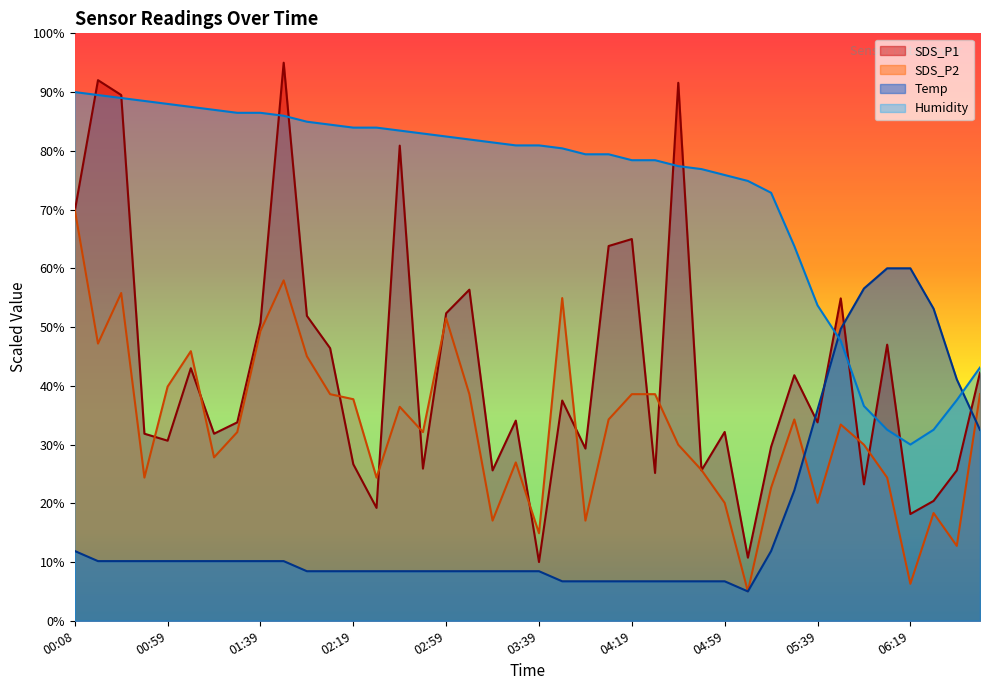

True or false: SDS_P1 has a value of 63.8 at 04:09.

True